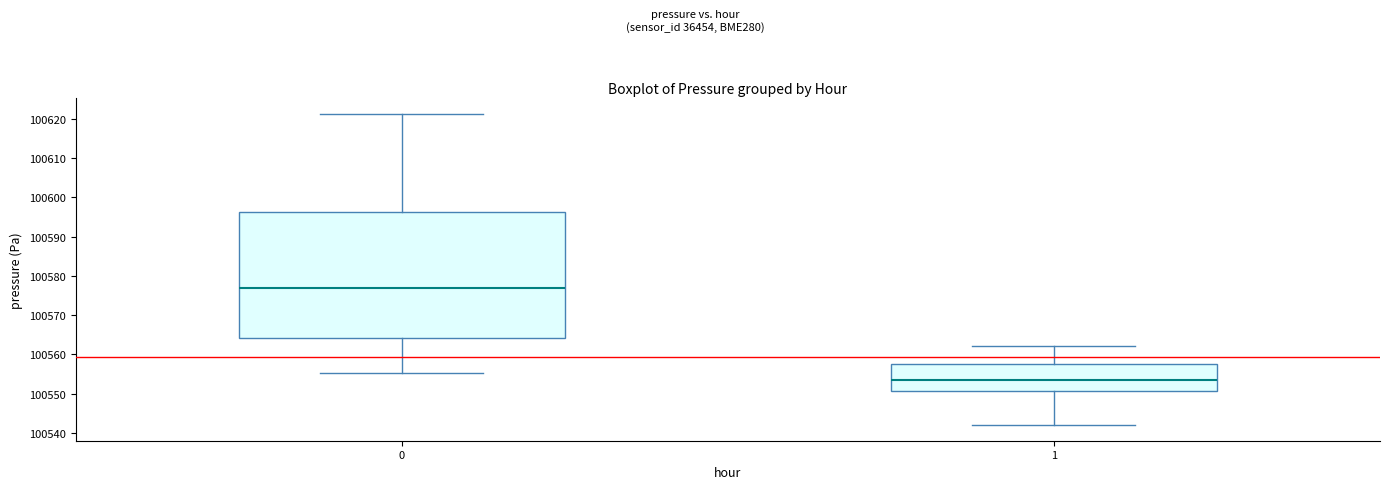

Which box has the highest median line?

0